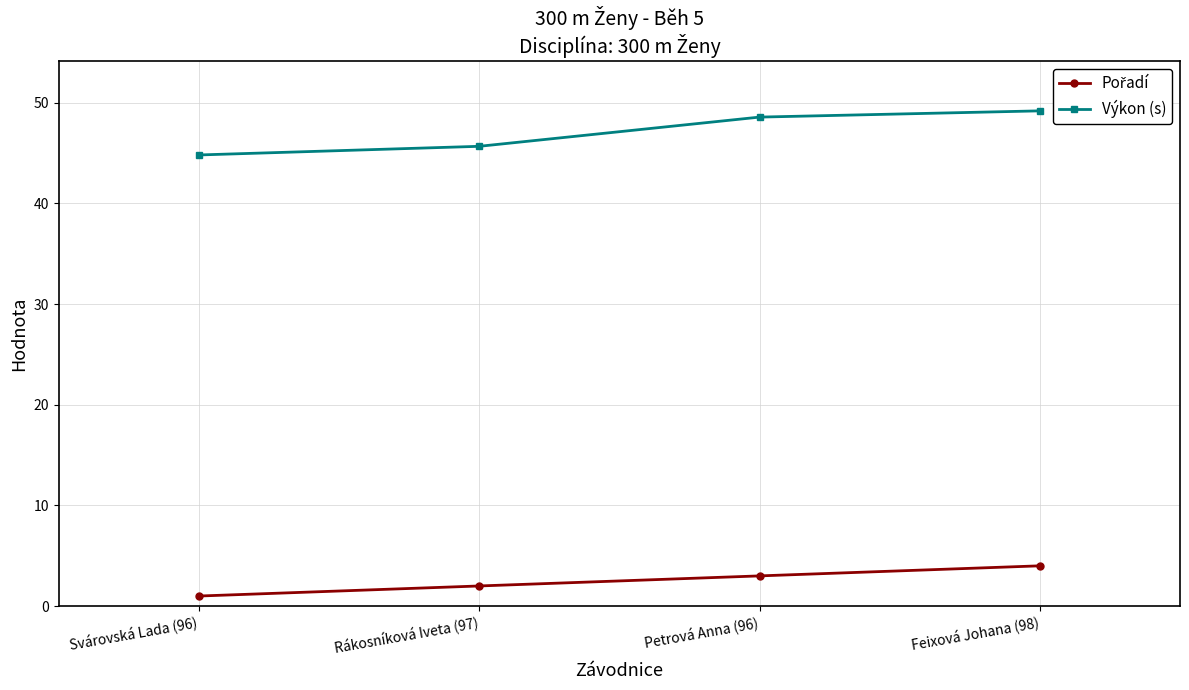

Read the Výkon (s) value at Rákosníková Iveta (97).

45.7